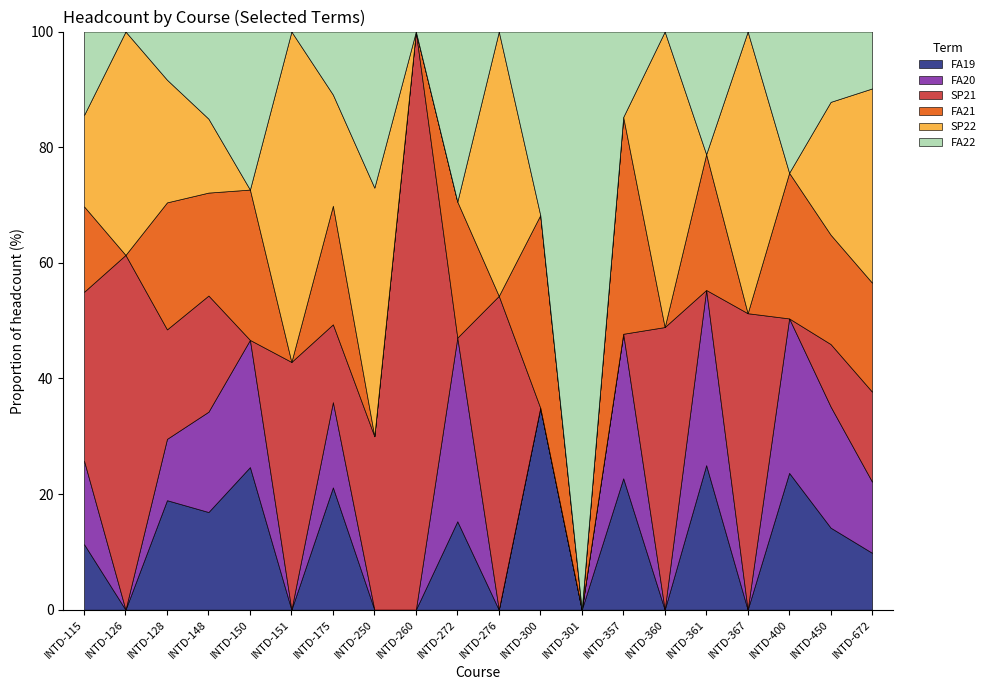

The value of FA20 at INTD-301 is 0. True or false?

True